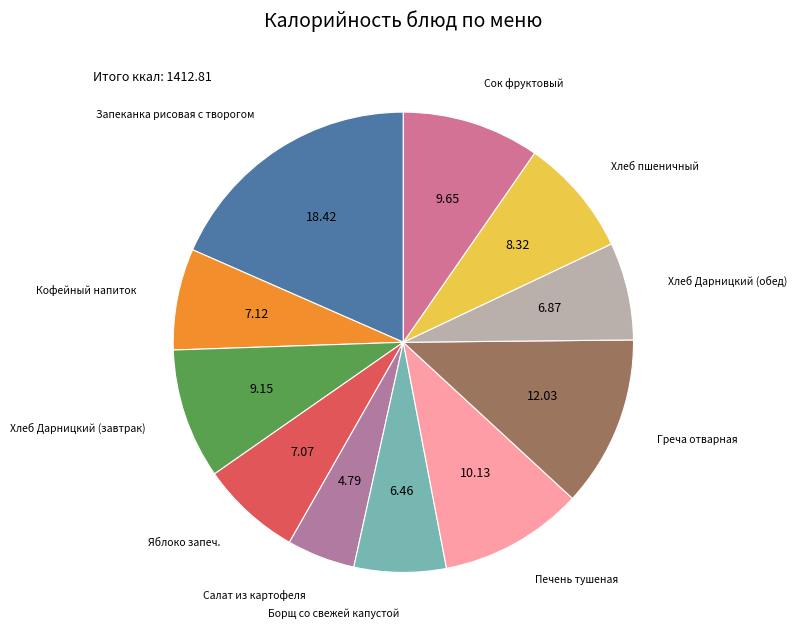

Is Печень тушеная the majority of the pie?

No